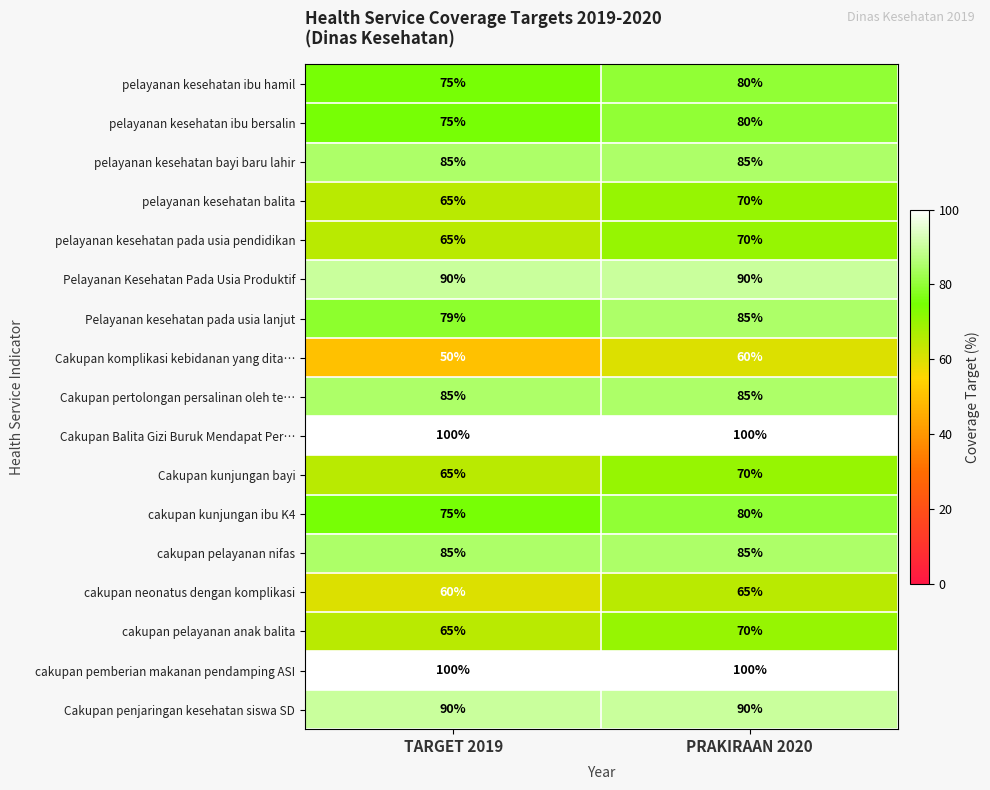

At which category does the chart reach its minimum across all series?

TARGET 2019